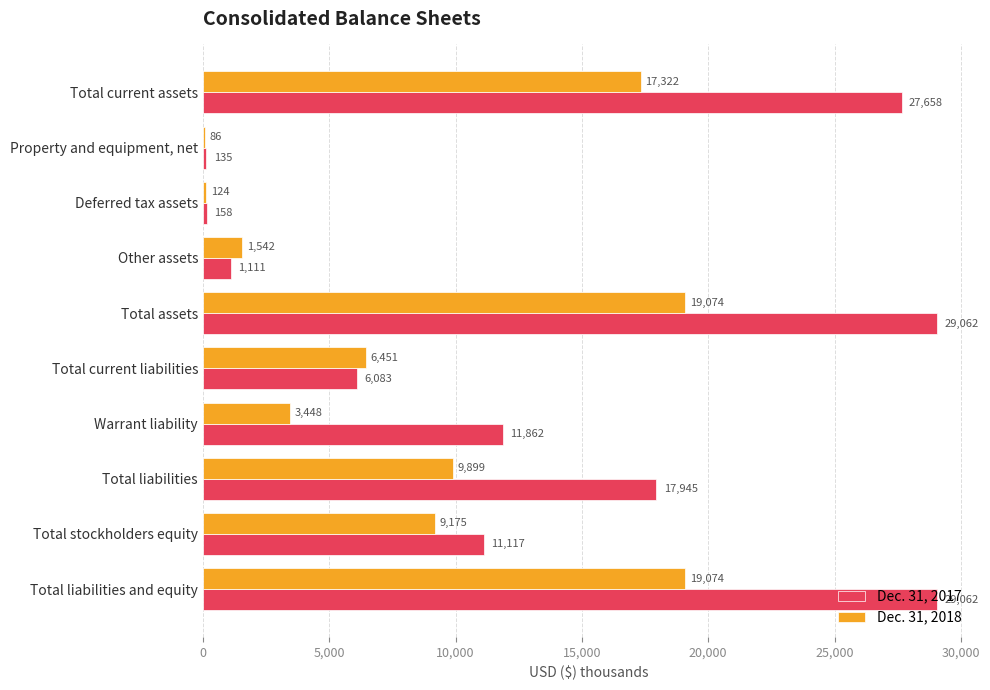

What is the maximum value shown in the chart?

29062